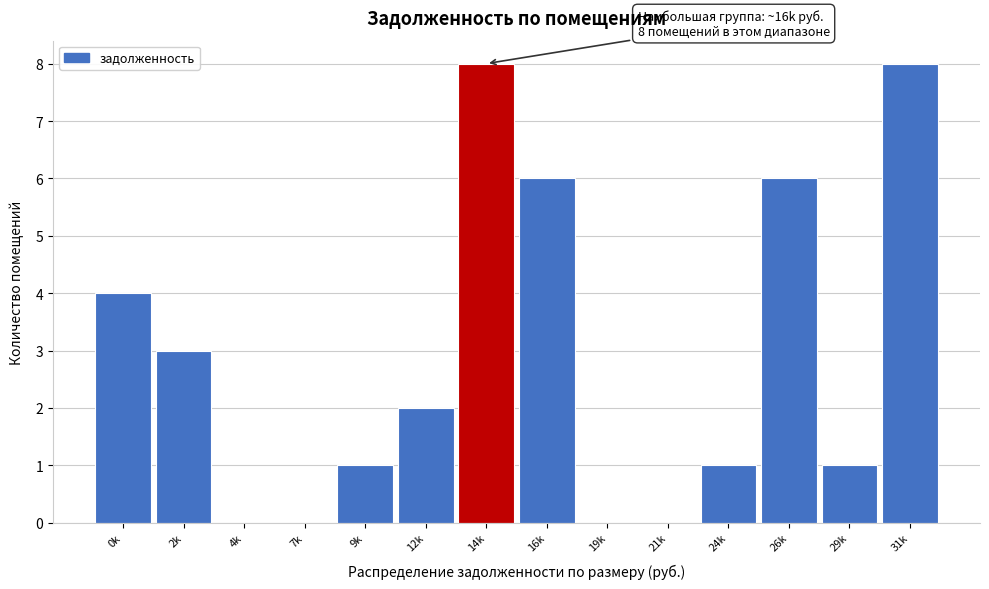

Reading left to right, extract all data points from this chart.

0k=4	2k=3	4k=0	7k=0	9k=1	12k=2	14k=8	16k=6	19k=0	21k=0	24k=1	26k=6	29k=1	31k=8